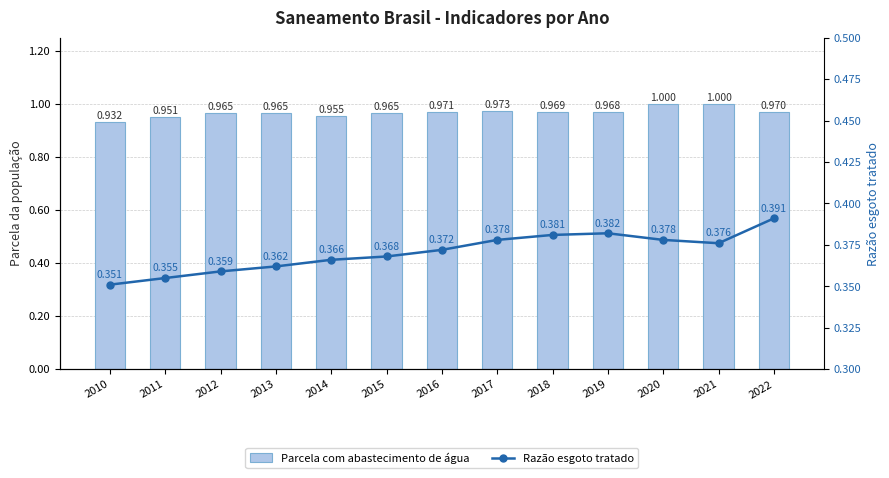

What is the minimum value shown in the chart?

0.4